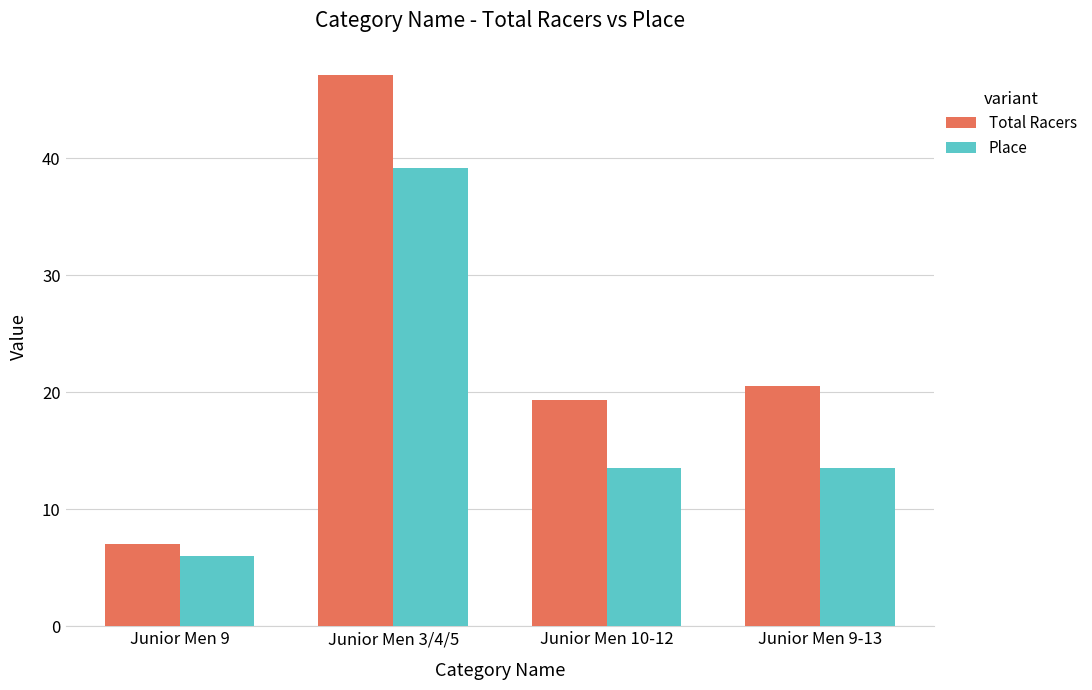

How many data points in Total Racers are above 20?

2